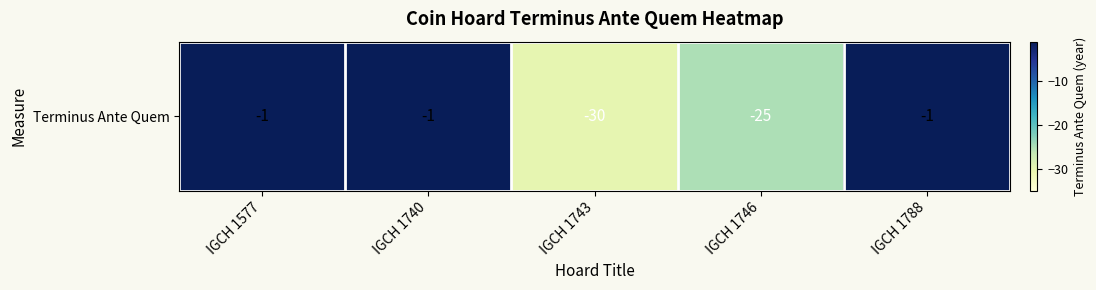

Rank the categories by value from lowest to highest.

IGCH 1743, IGCH 1746, IGCH 1577, IGCH 1740, IGCH 1788